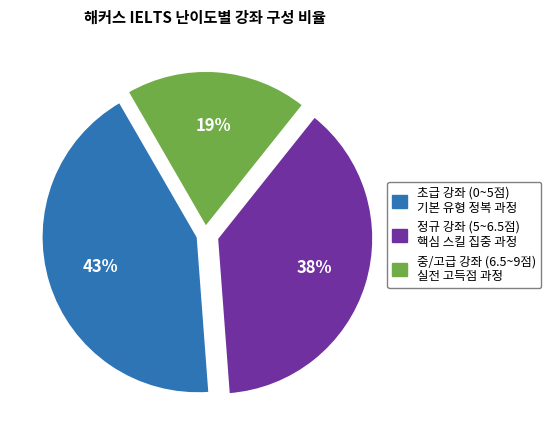

To the nearest percent, what is the difference between the largest and smallest slice percentages?

24%